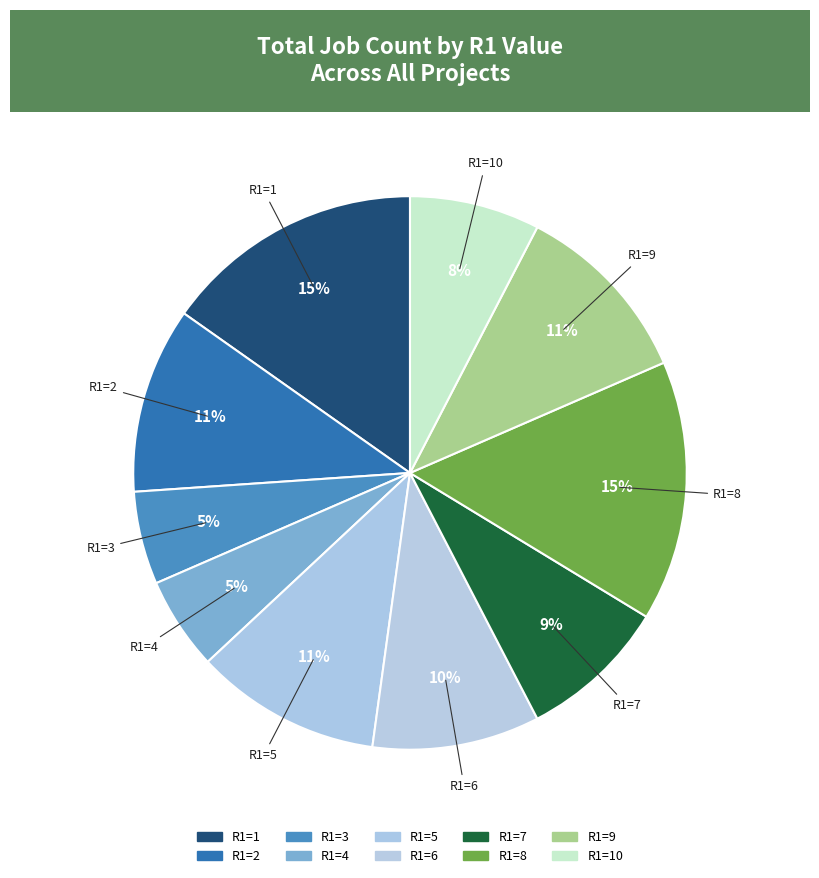

How many slices are in this pie chart?

10